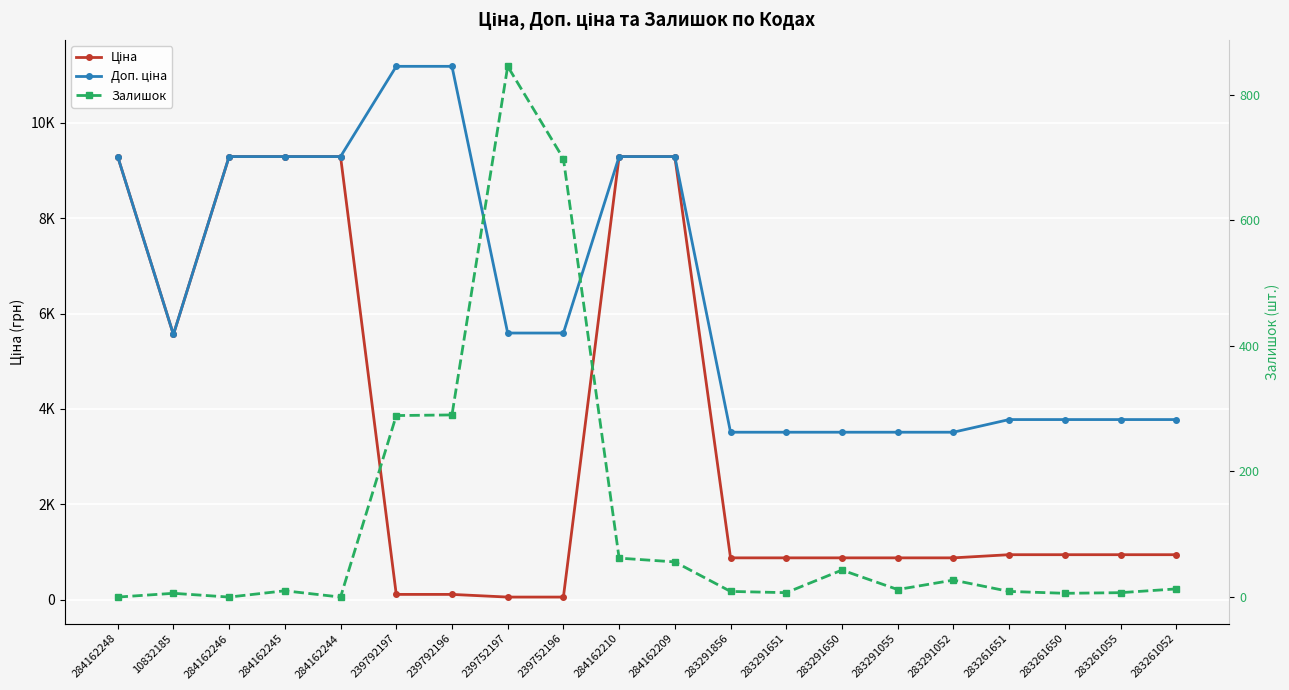

True or false: Доп. ціна and Залишок intersect in this chart.

False